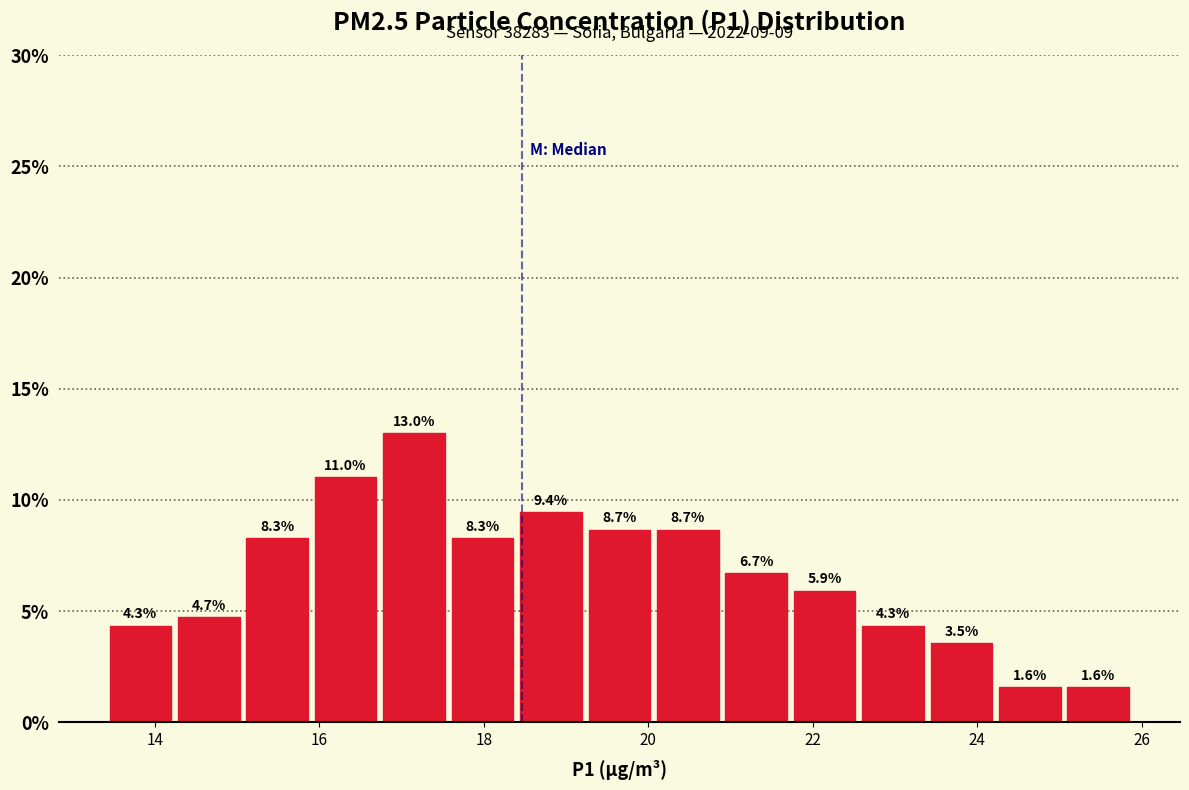

Which range on the x-axis has the tallest bar?

16.8 to 17.6